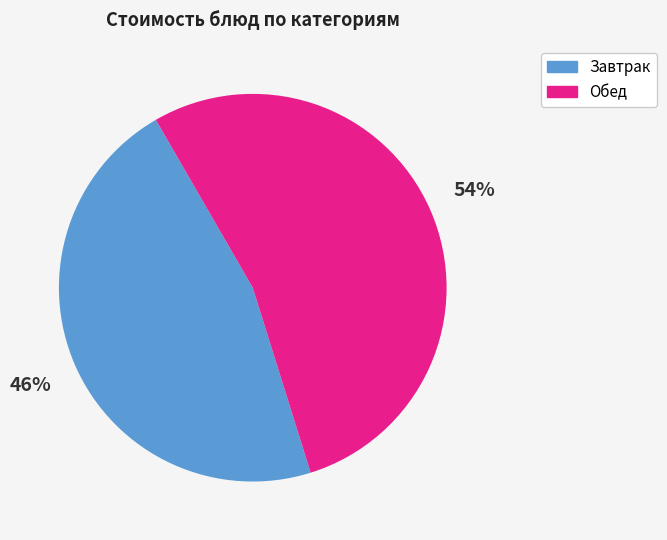

What percentage is the Обед slice, to the nearest percent?

54%